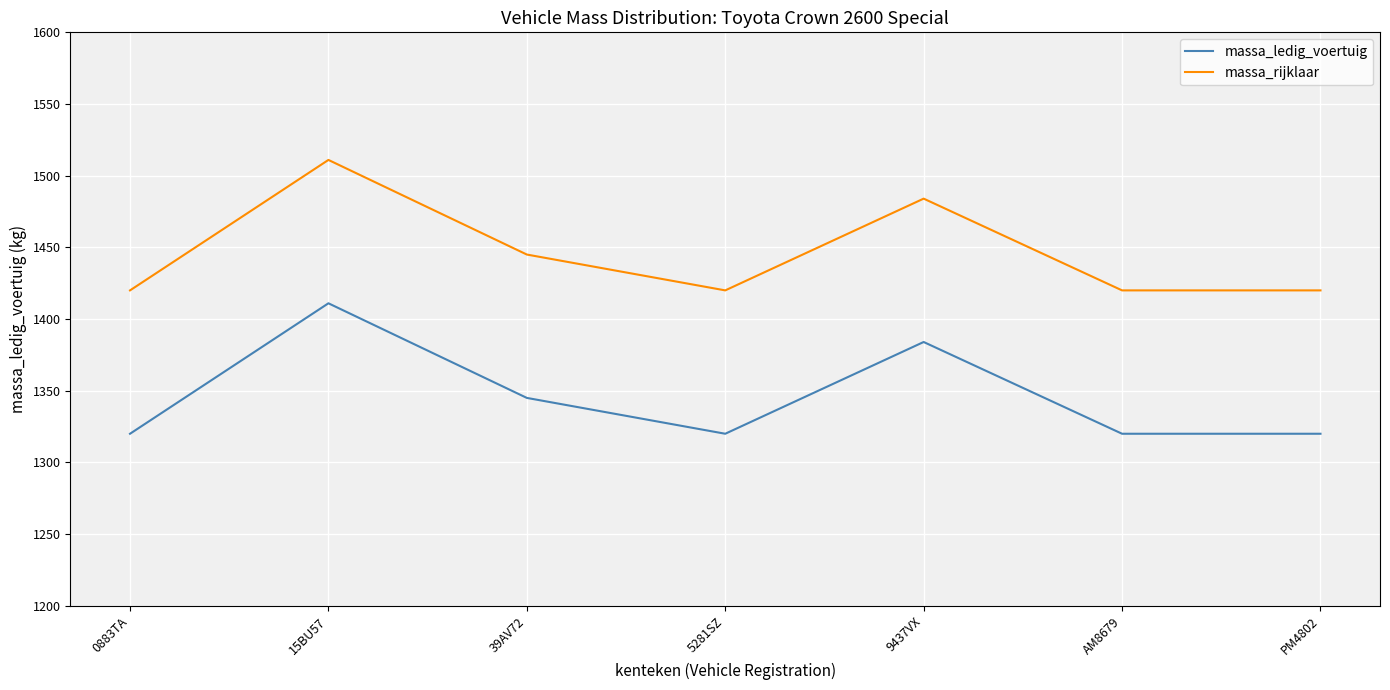

What is the difference between the second highest and minimum values in the massa_ledig_voertuig series?

64